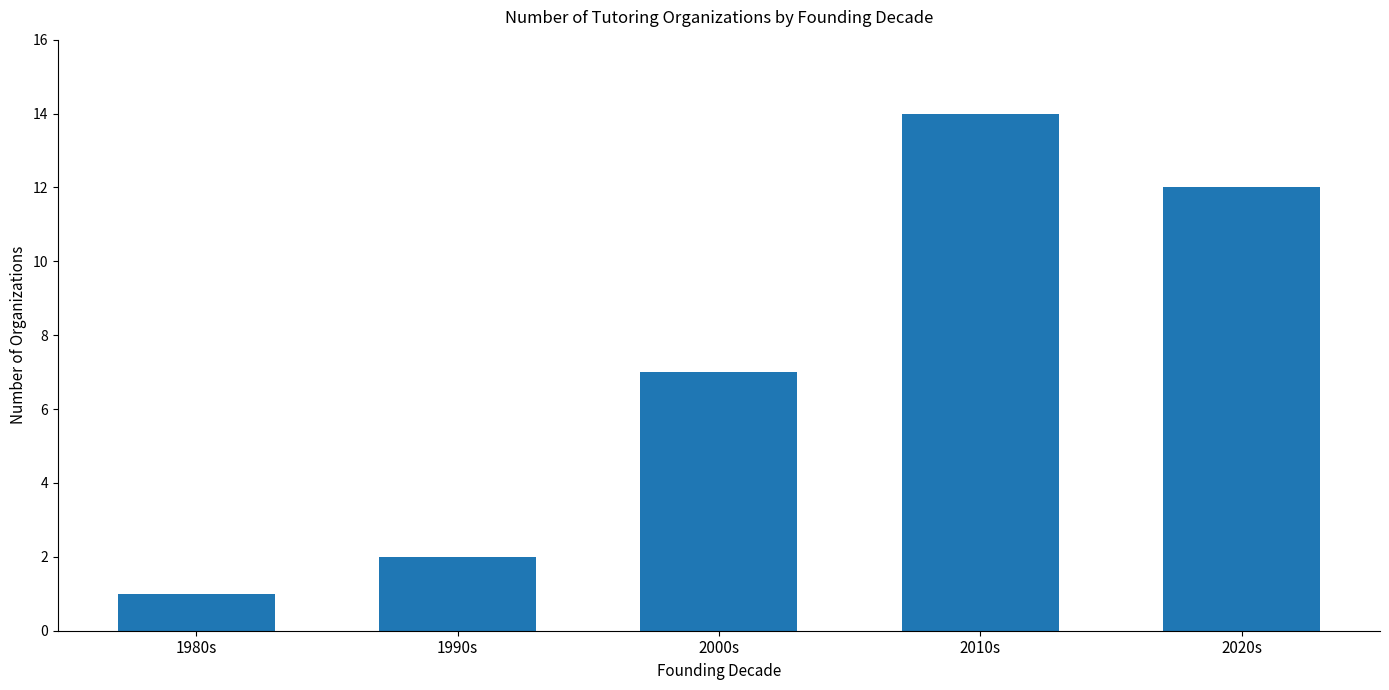

Between 2000s and 1980s, which is larger?

2000s